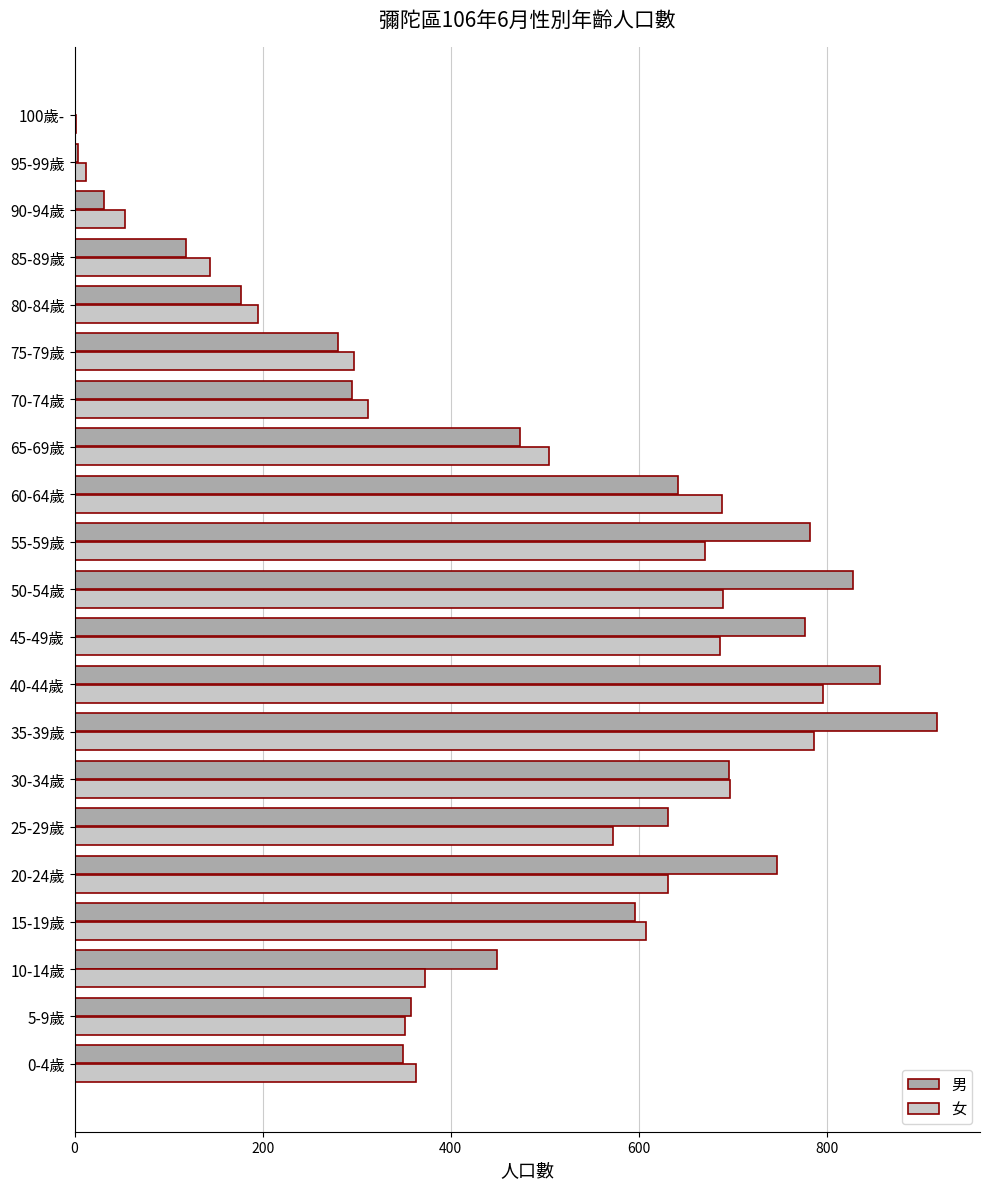

What is the greatest value displayed?

917